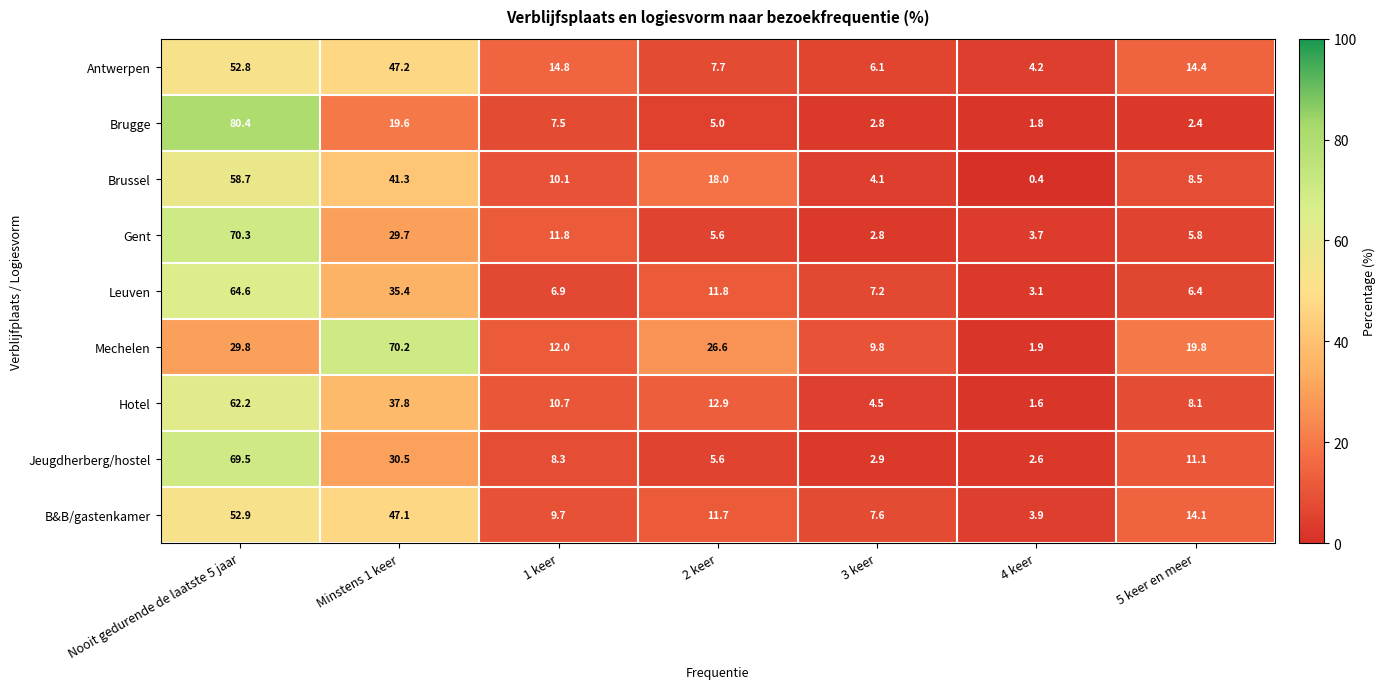

Which series changed the most between 2 keer and 3 keer?

Mechelen